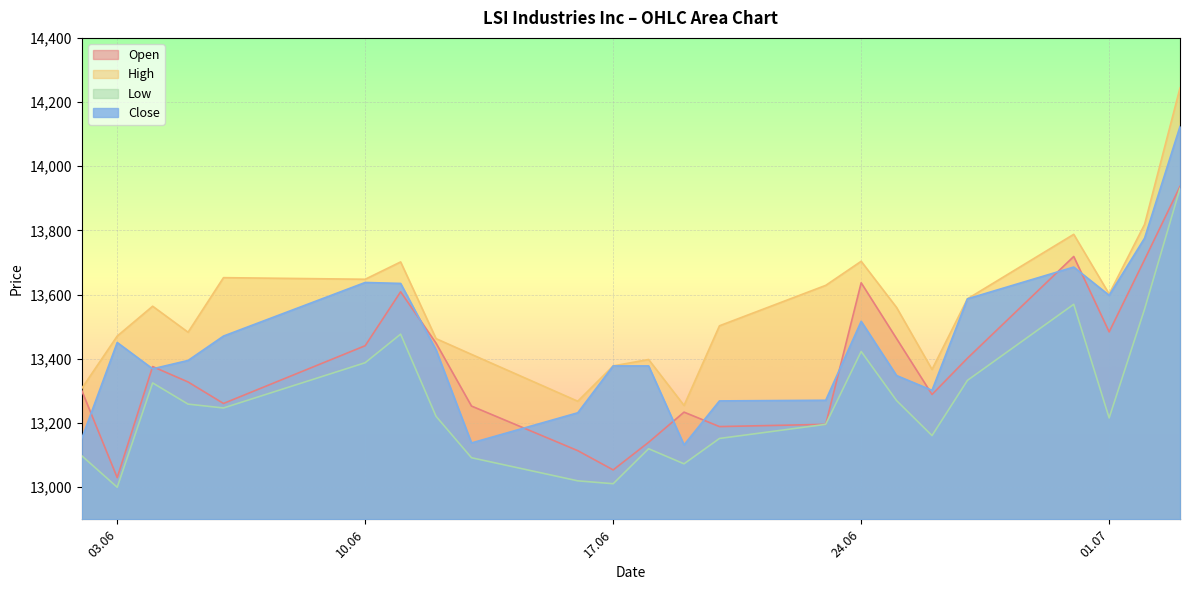

True or false: Open has a value of 13196 at 23.06.2025.

True